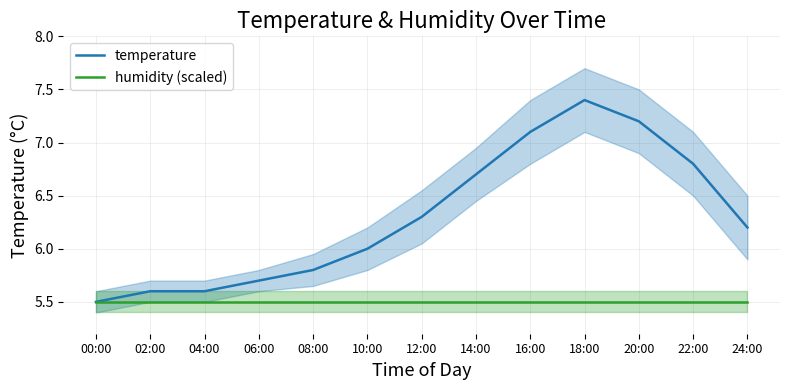

Reading left to right, what are all the values shown in this chart?

temperature: 00:00=5.5	02:00=5.6	04:00=5.6	06:00=5.7	08:00=5.8	10:00=6.0	12:00=6.3	14:00=6.7	16:00=7.1	18:00=7.4	20:00=7.2	22:00=6.8	24:00=6.2
humidity (scaled): 00:00=5.5	02:00=5.5	04:00=5.5	06:00=5.5	08:00=5.5	10:00=5.5	12:00=5.5	14:00=5.5	16:00=5.5	18:00=5.5	20:00=5.5	22:00=5.5	24:00=5.5